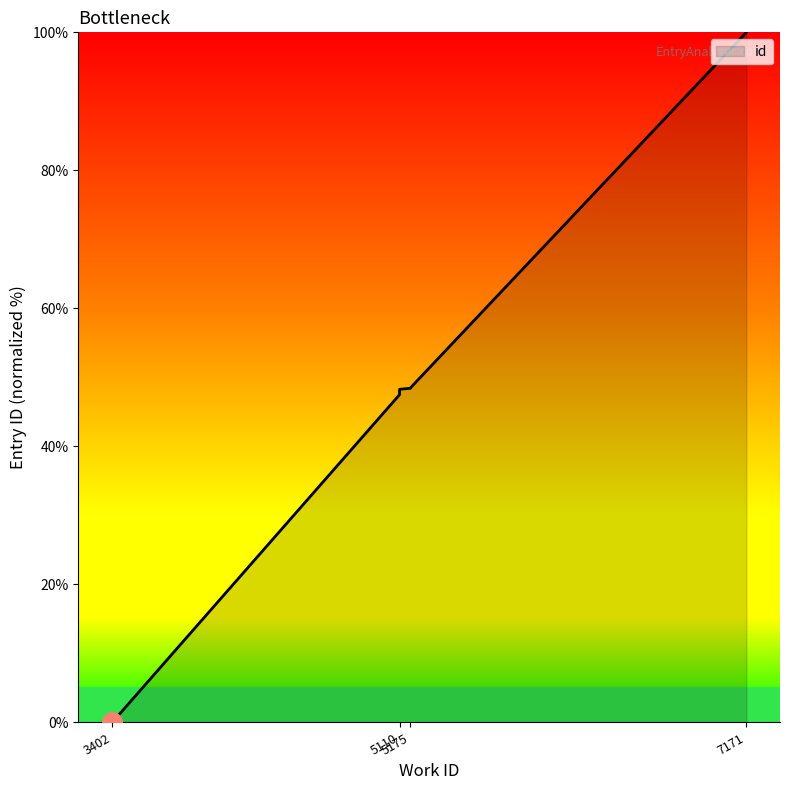

The chart shows a value of 9.8 at 5175. True or false?

False